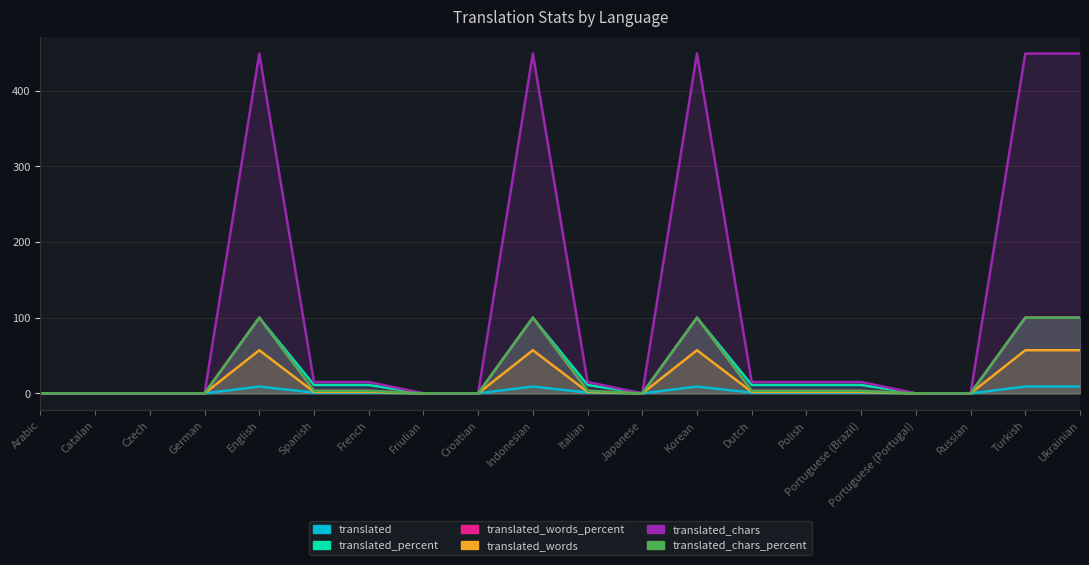

How many categories are shown in the chart?

20